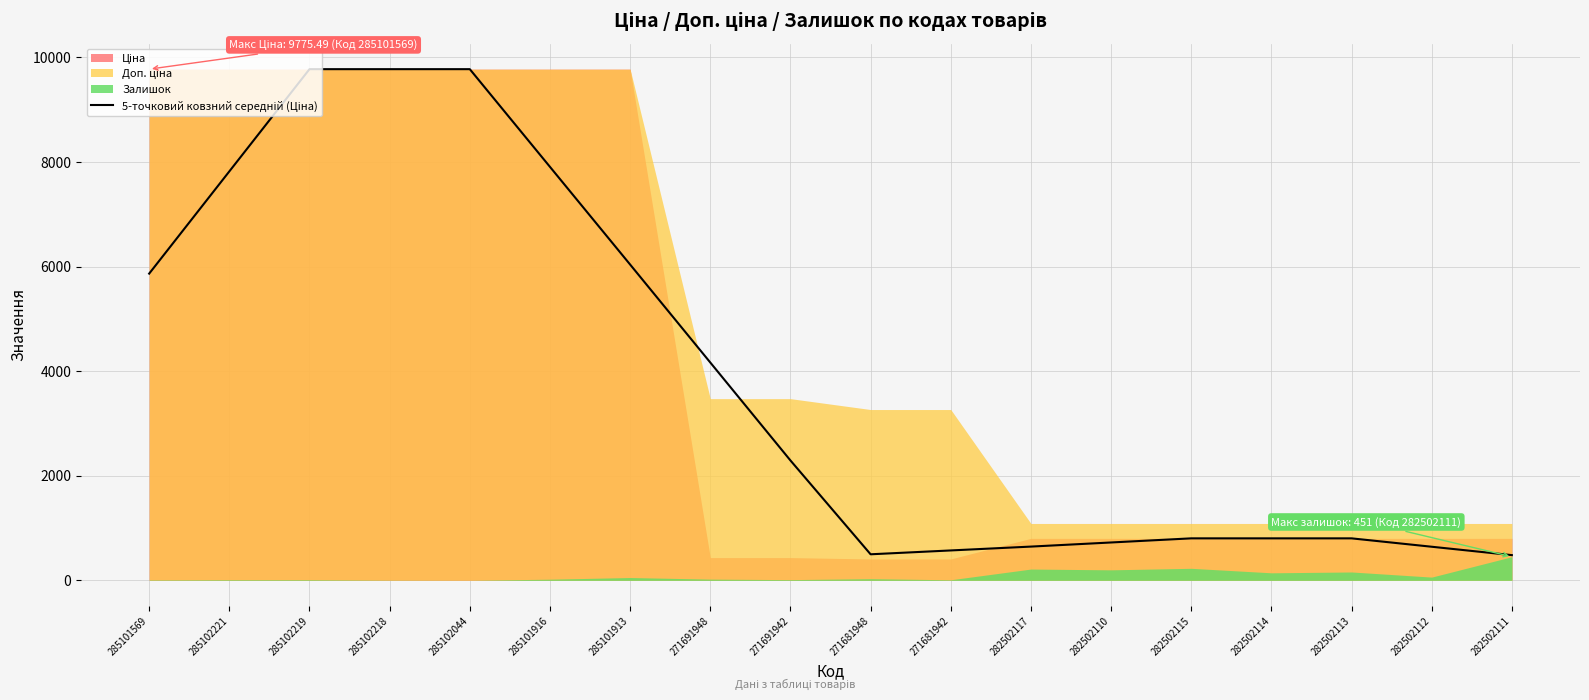

What is the approximate value at 282502110?

723.3